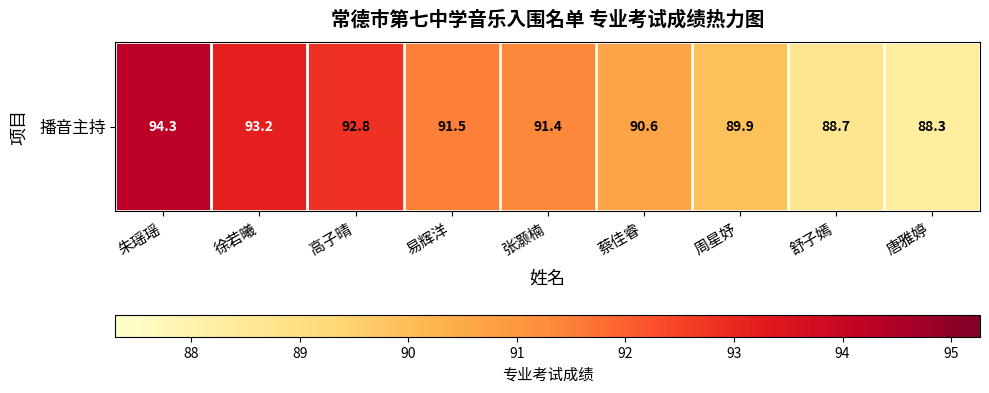

Rank the categories by value from highest to lowest.

朱瑶瑶, 徐若曦, 高子晴, 易辉洋, 张灏楠, 蔡佳睿, 周星妤, 舒子嫣, 唐雅婷